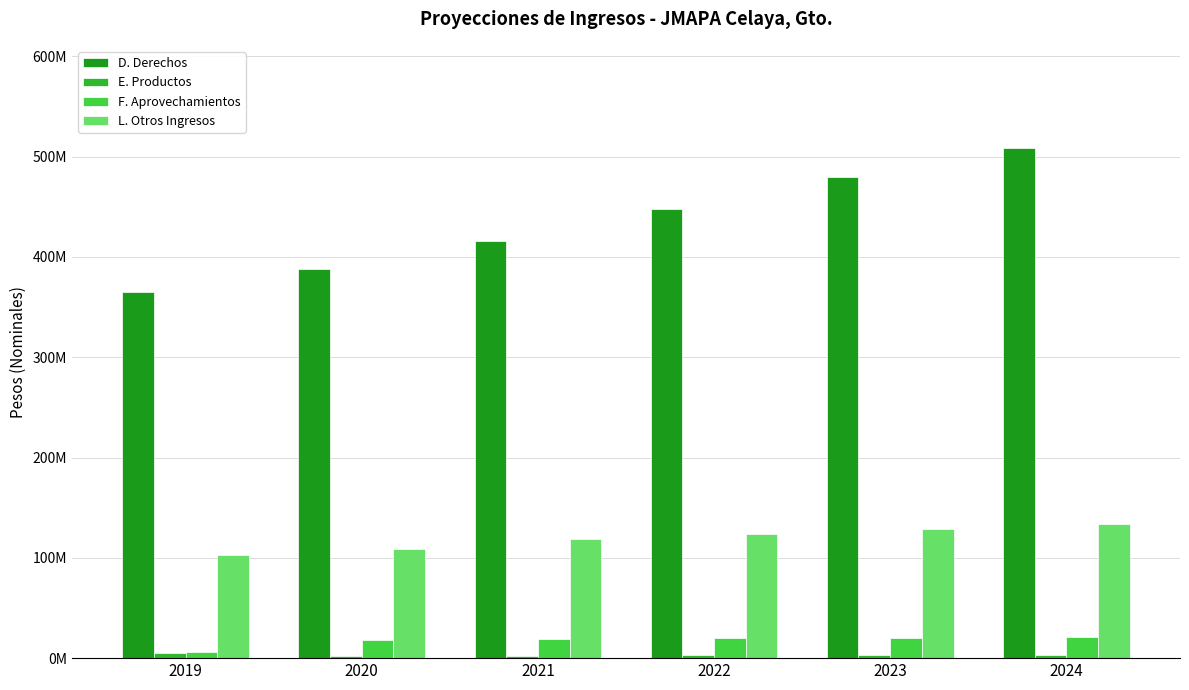

What is the total value across all series at 2023?

631390996.9